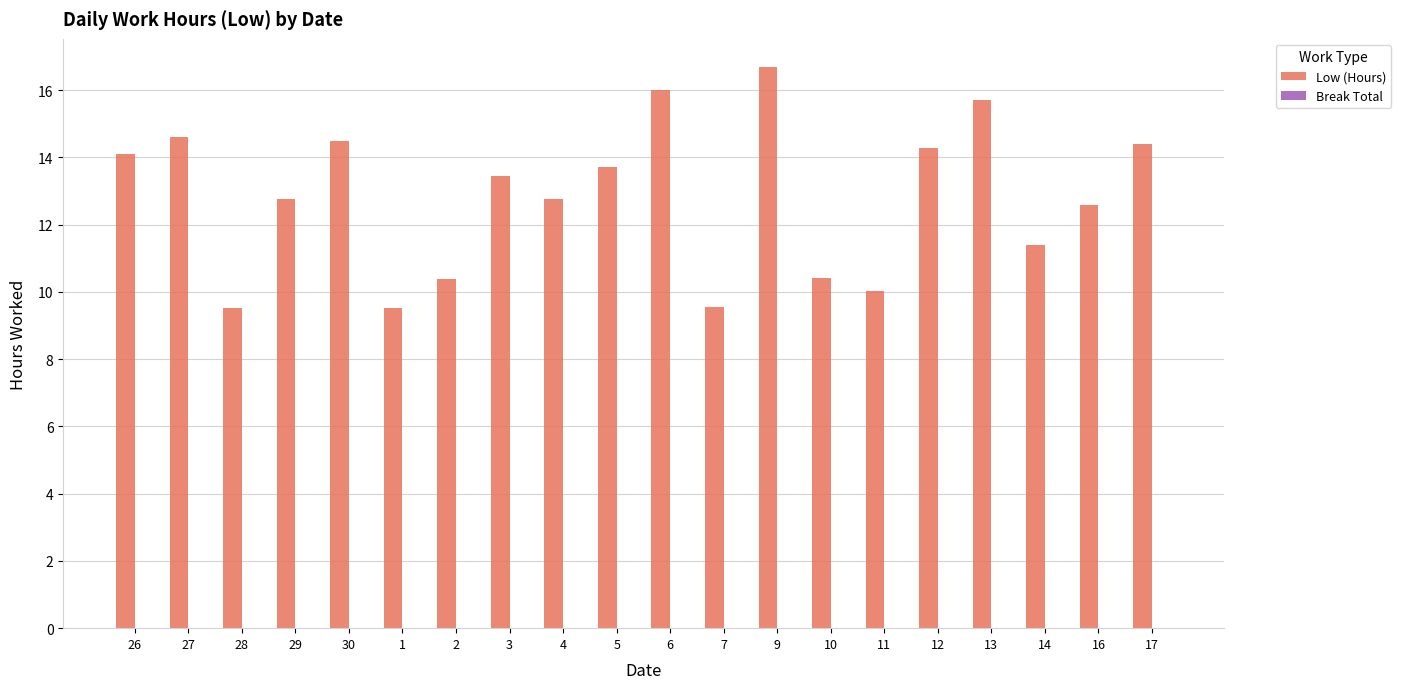

Reading left to right, list all the values displayed in this chart.

14.1	14.6	9.5	12.8	14.5	9.5	10.4	13.4	12.8	13.7	16.0	9.5	16.7	10.4	10.0	14.3	15.7	11.4	12.6	14.4